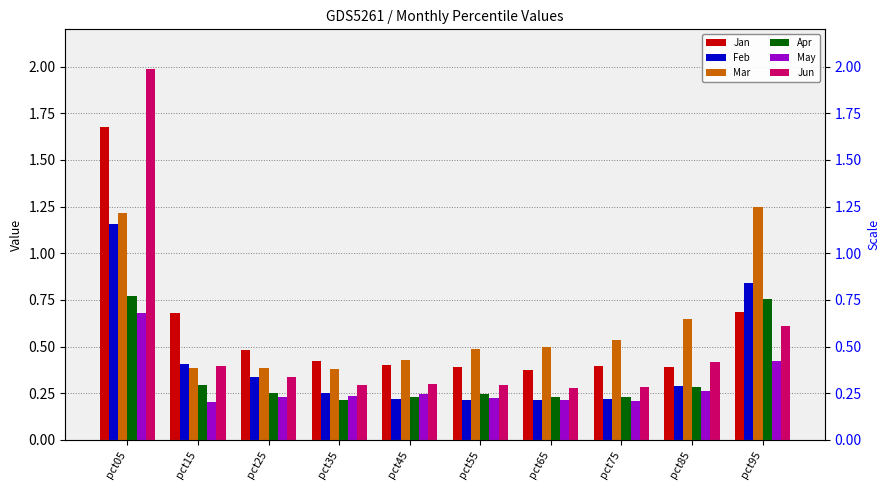

Which label corresponds to the smallest value in the chart?

pct15